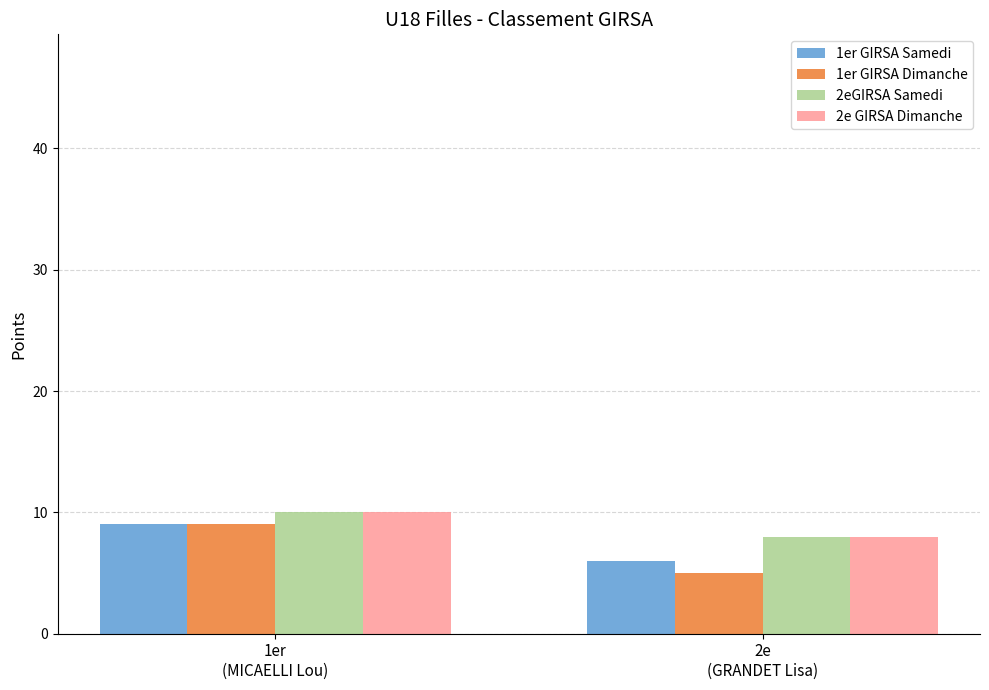

The 2eGIRSA Samedi series shows 8 at 2e
(GRANDET Lisa). True or false?

True